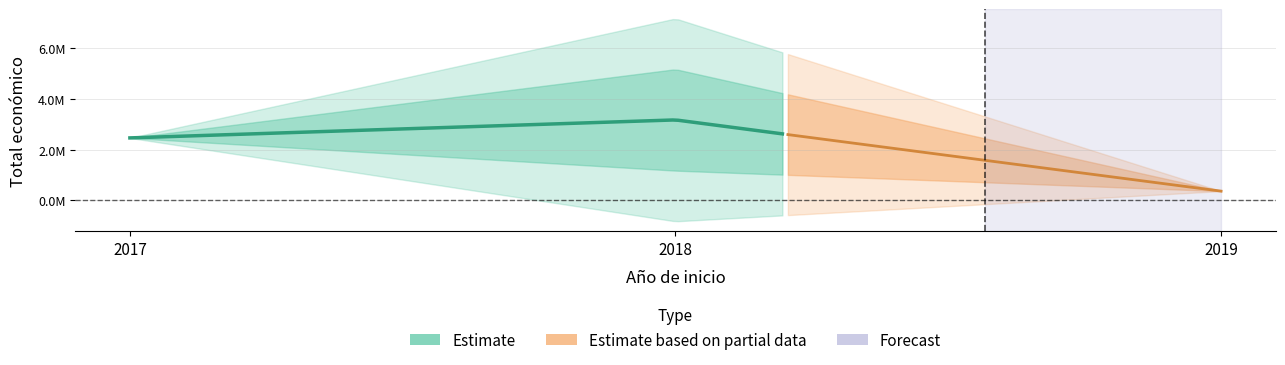

Which has a higher value, 2018 or 2018?

2018